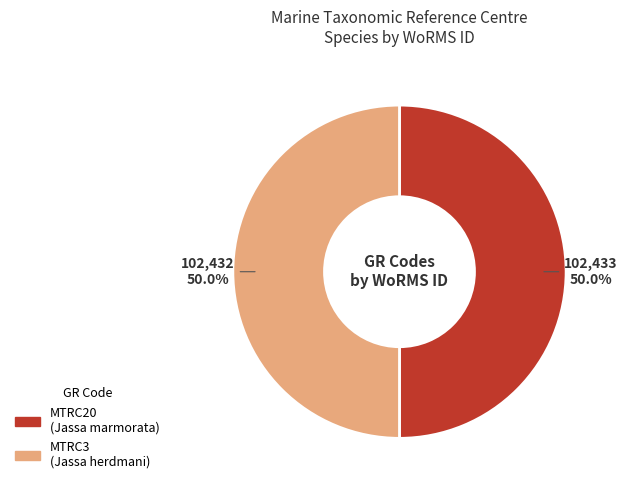

What is the ratio of the value at MTRC20 to the value at MTRC3?

1.0